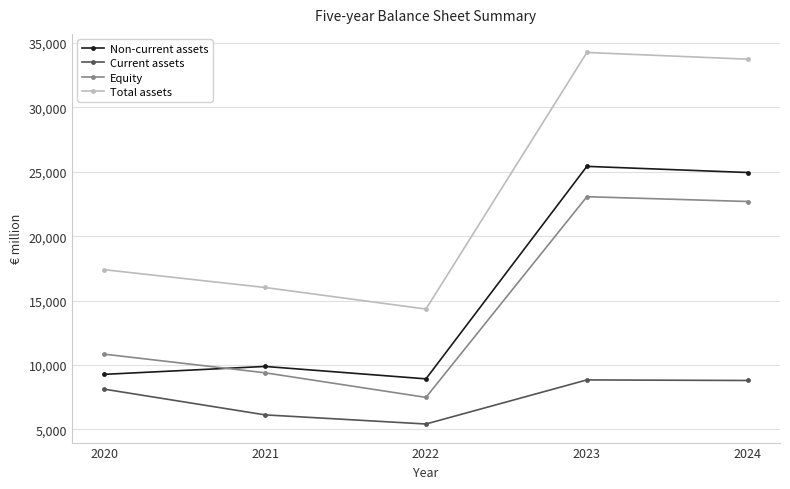

Count the number of data series in this chart.

4